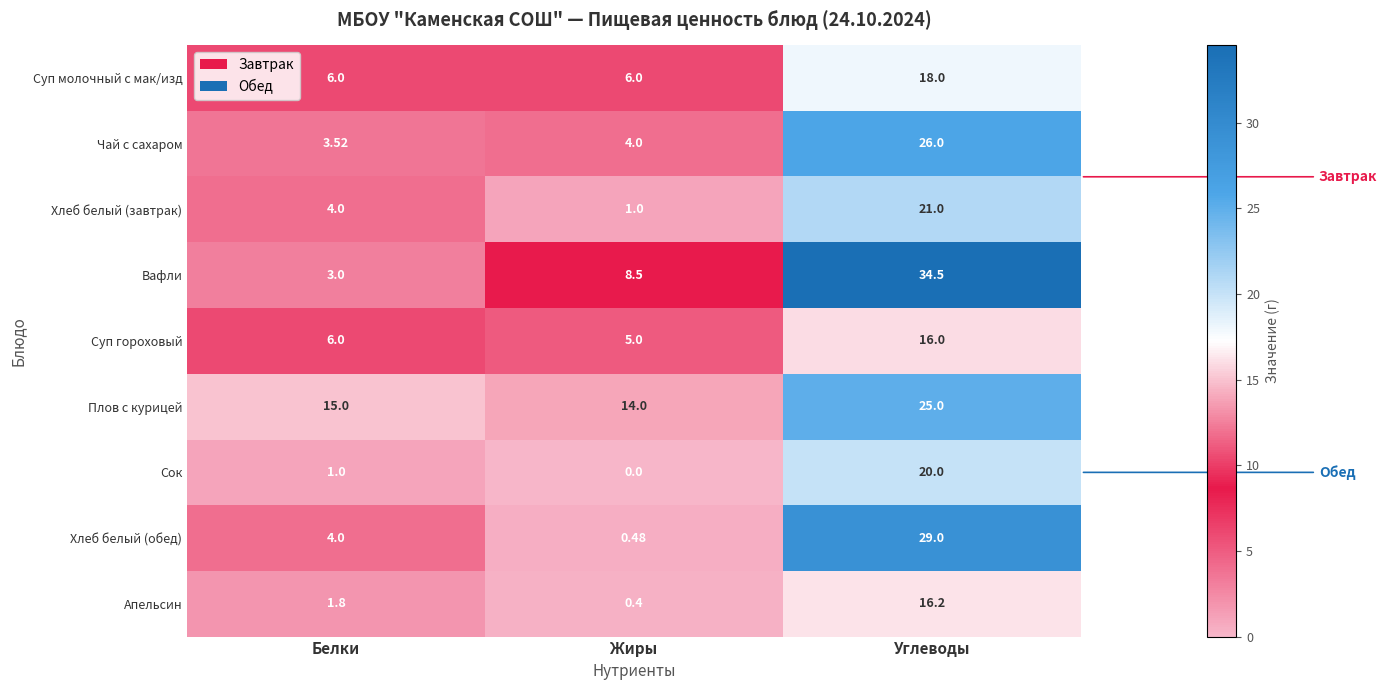

Which category has the highest value across all series?

Углеводы